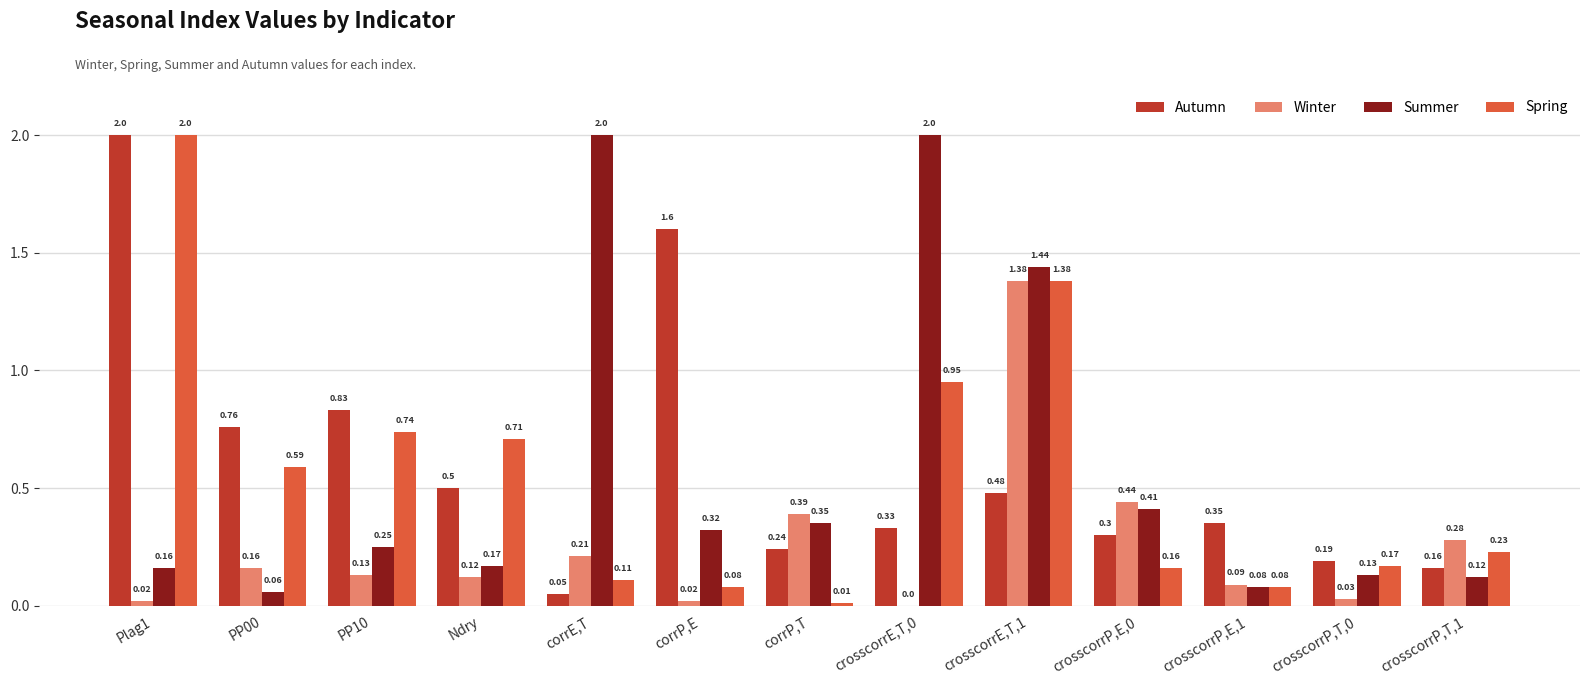

Which series has the largest total across all categories?

Autumn